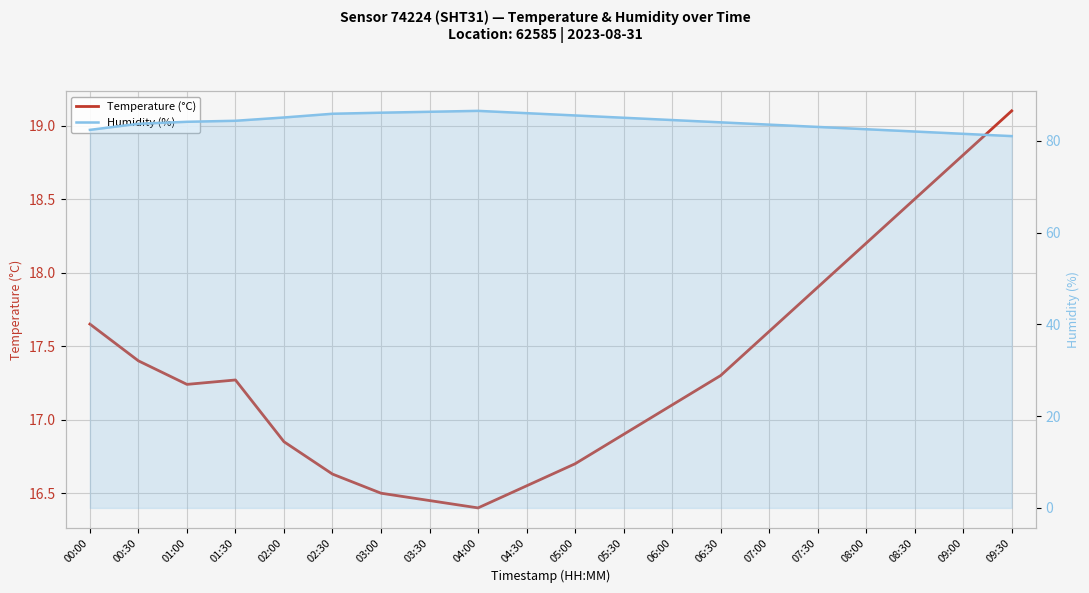

Is it true that Humidity (%) equals 86.5 at 04:00?

True